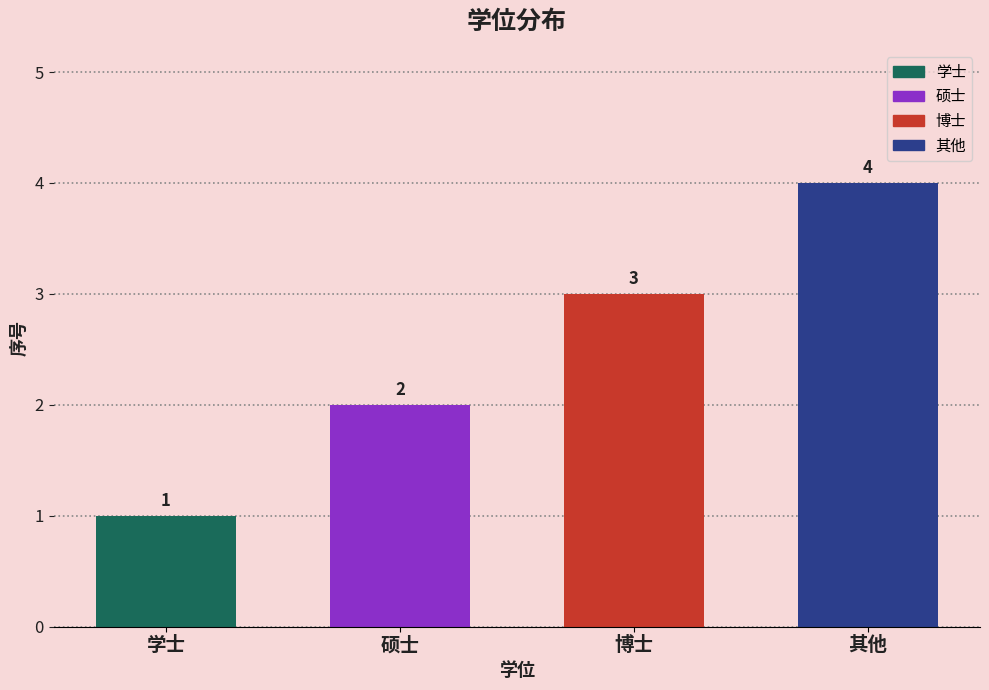

What is the ratio of the value at 硕士 to the value at 博士?

0.7